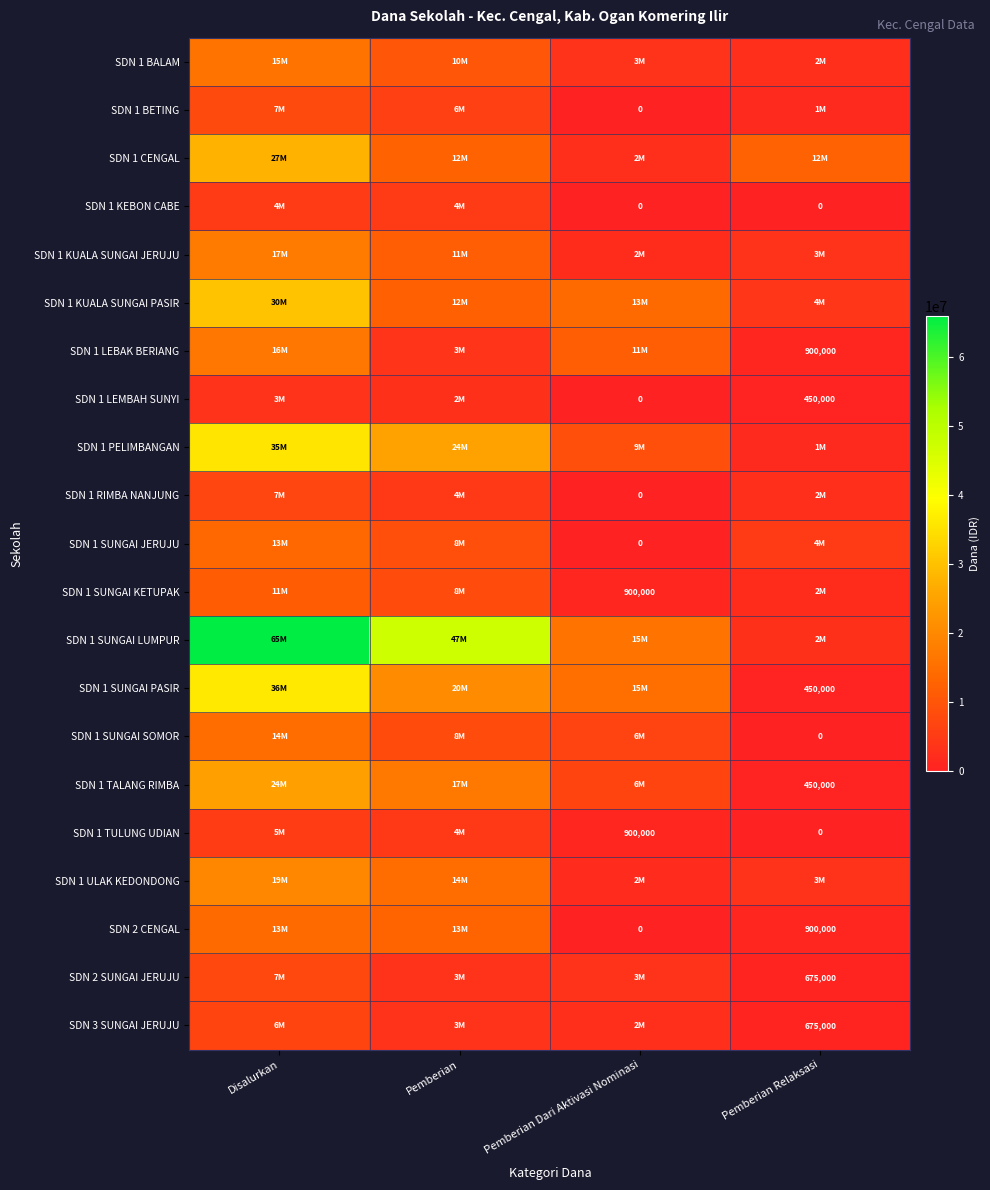

The value of SDN 2 CENGAL at Pemberian Relaksasi is 900000. True or false?

True